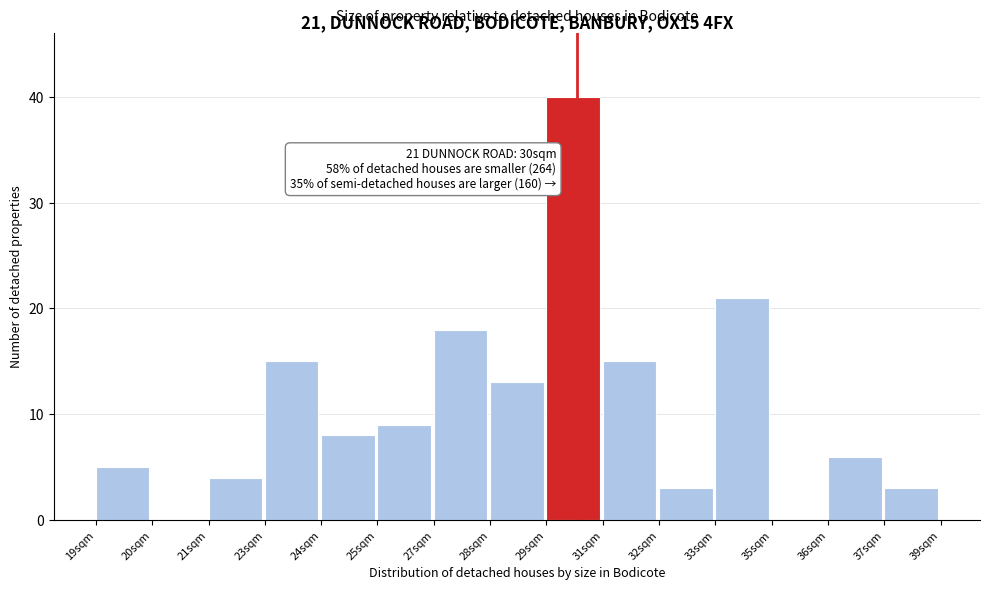

Reading right to left, extract all data points from this chart.

37sqm=3	36sqm=6	35sqm=0	33sqm=21	32sqm=3	31sqm=15	29sqm=40	28sqm=13	27sqm=18	25sqm=9	24sqm=8	23sqm=15	21sqm=4	20sqm=0	19sqm=5